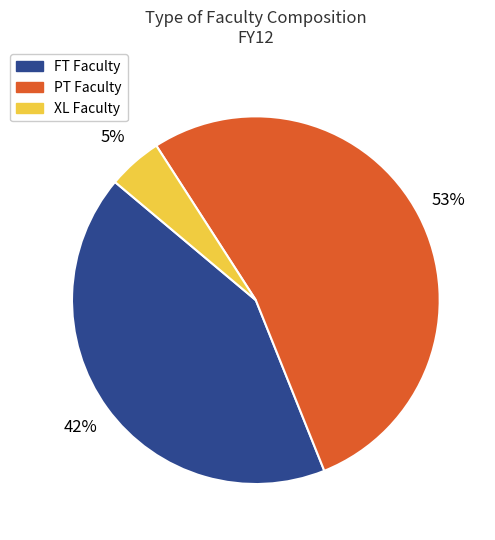

What percentage is the PT Faculty slice, to the nearest percent?

53%